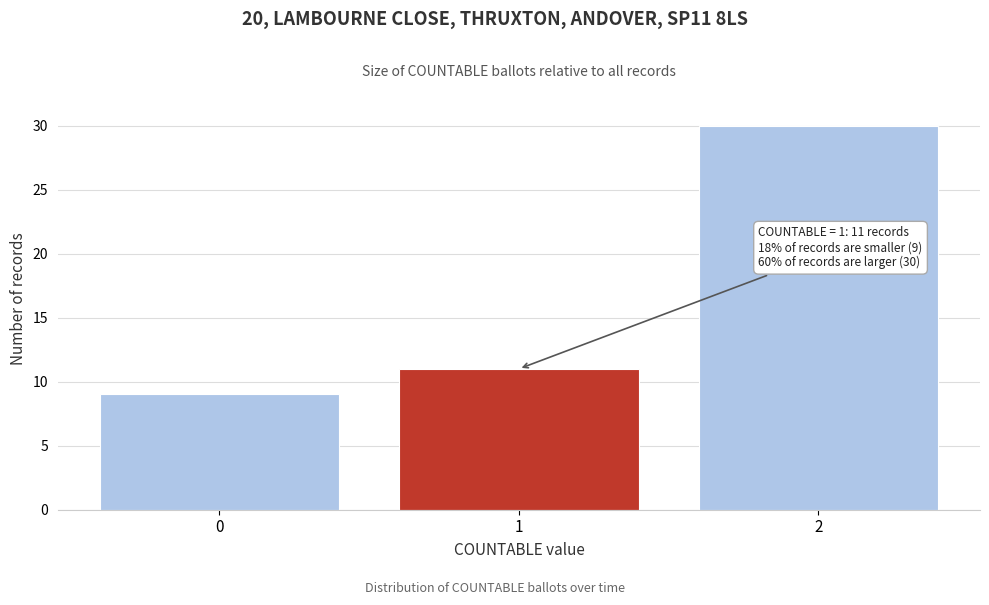

Reading right to left, extract all data points from this chart.

2=30	1=11	0=9